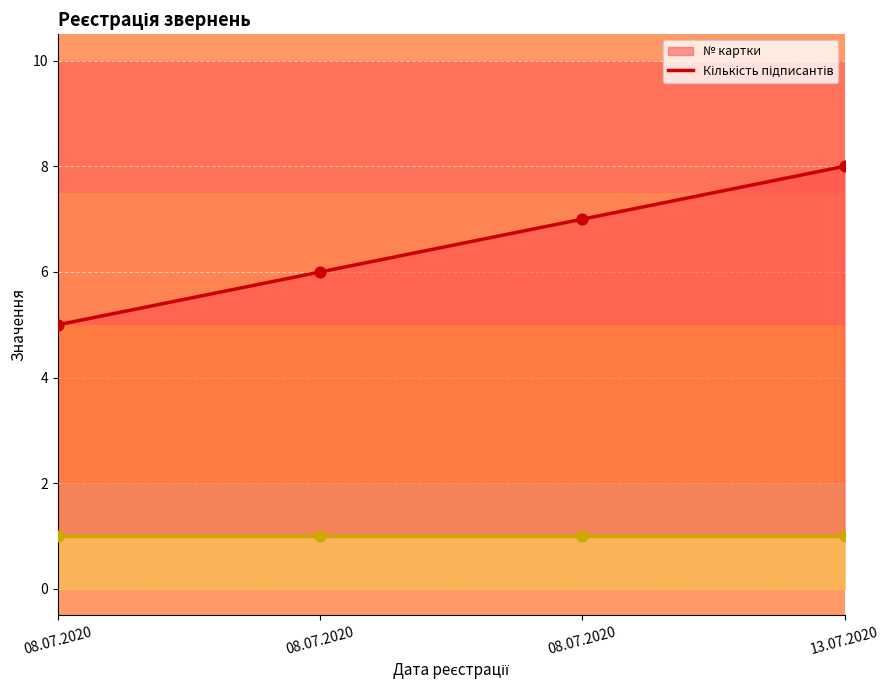

At how many categories does at least one series exceed 4?

4